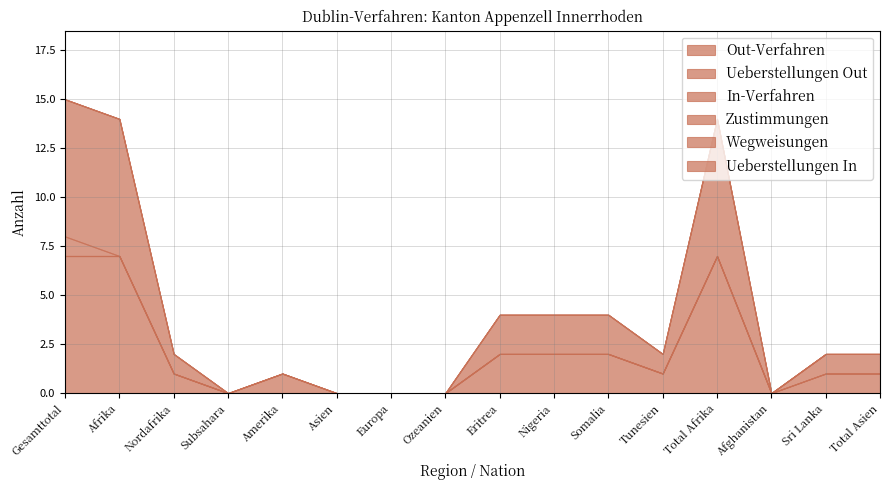

Is it true that In-Verfahren equals 0 at Subsahara?

True